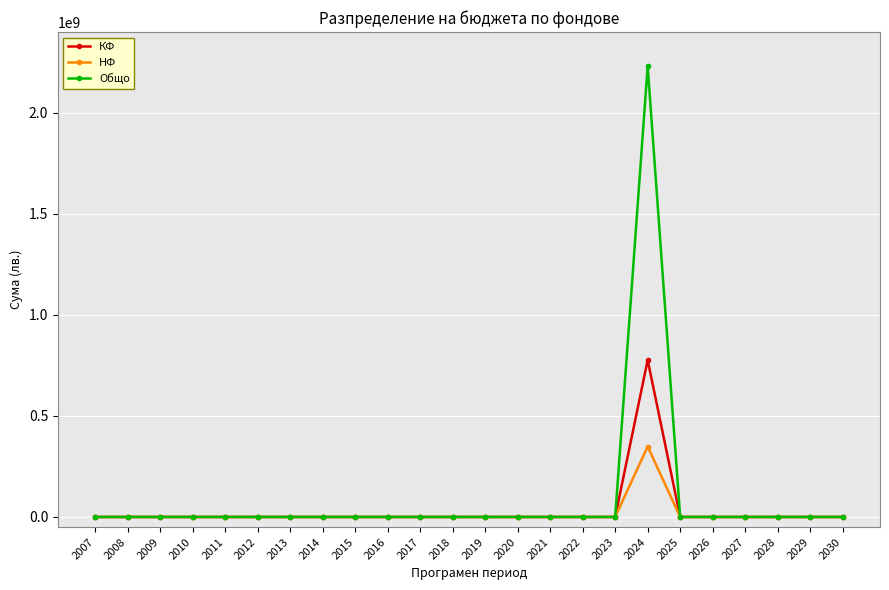

The value of КФ at 2012 is -504597213. True or false?

False